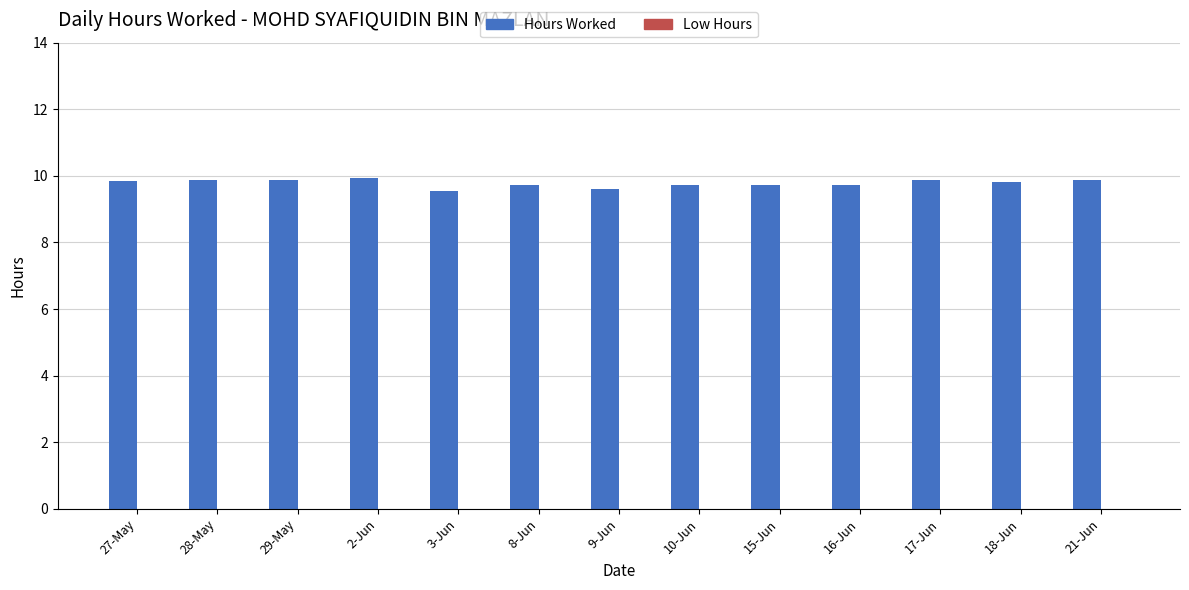

True or false: the data shows 9.9 at 2-Jun.

True